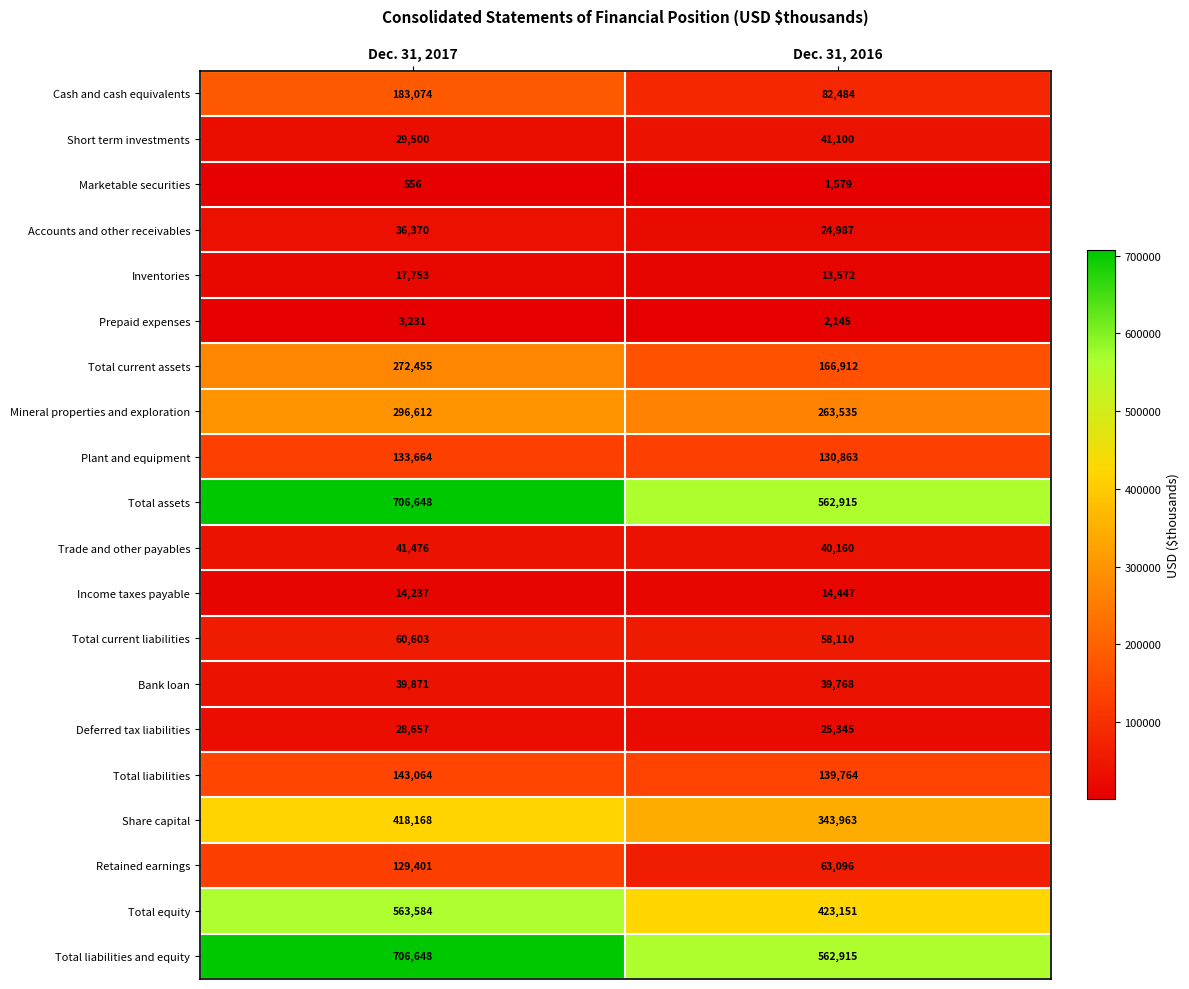

At how many categories does at least one series exceed 4870?

2